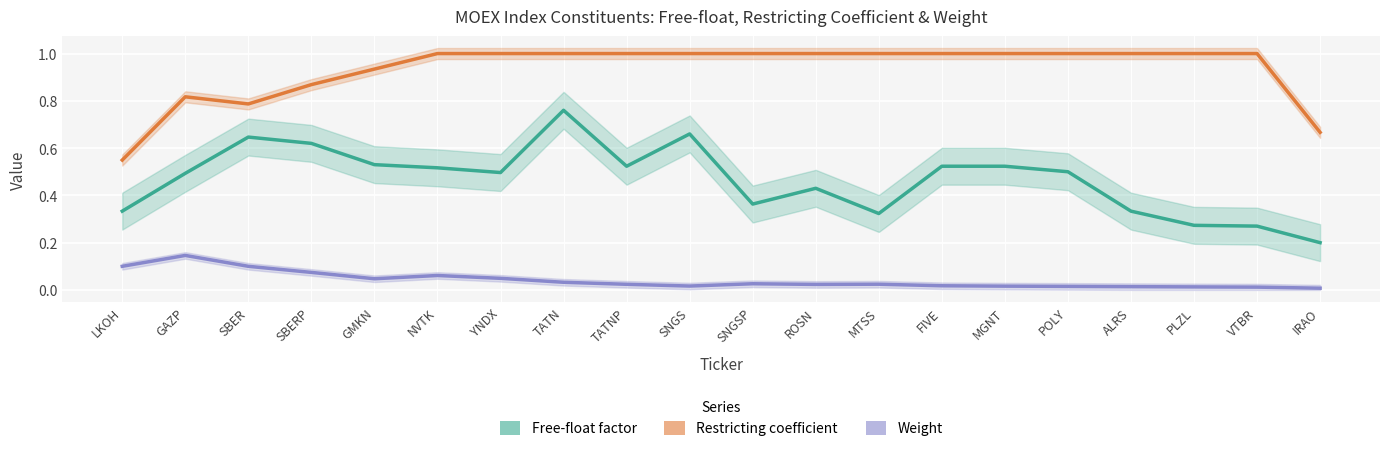

What is the difference between the highest and lowest values at GAZP?

0.7